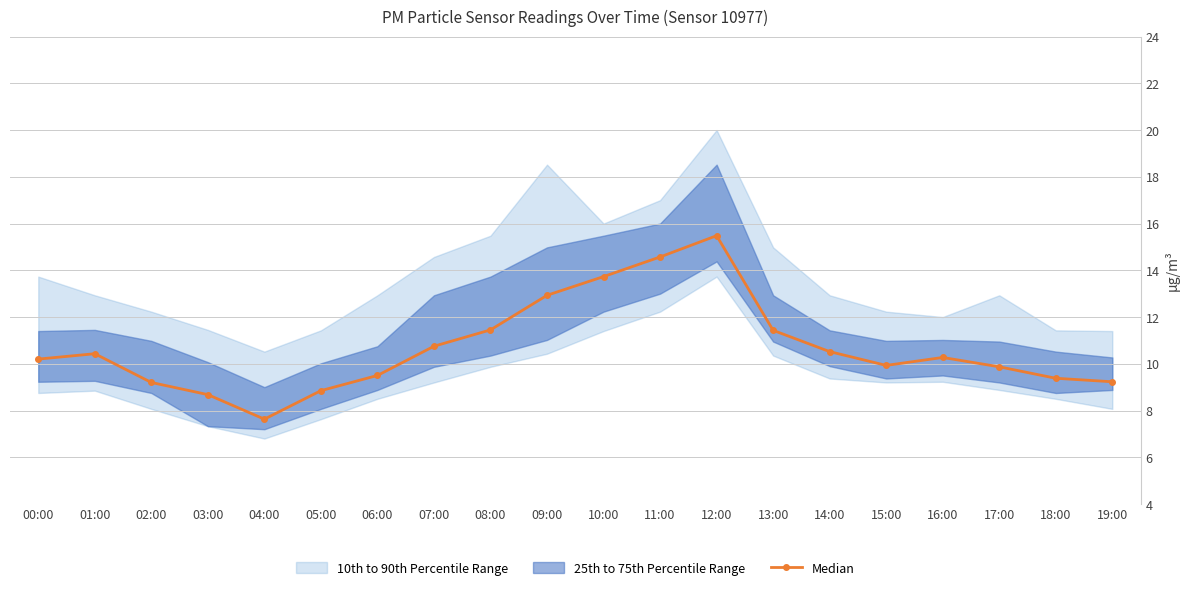

Reading left to right, extract all data points from this chart.

00:00=10.2	01:00=10.4	02:00=9.2	03:00=8.7	04:00=7.6	05:00=8.8	06:00=9.5	07:00=10.8	08:00=11.4	09:00=12.9	10:00=13.7	11:00=14.6	12:00=15.5	13:00=11.4	14:00=10.5	15:00=9.9	16:00=10.3	17:00=9.9	18:00=9.4	19:00=9.2